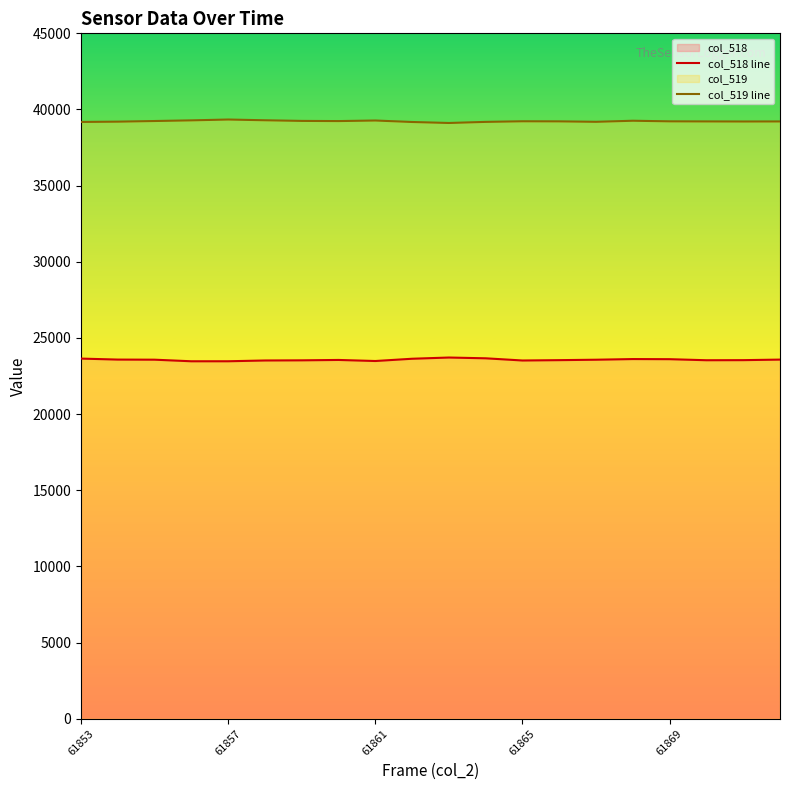

How many interior local valleys does the col_518 line series have?

4